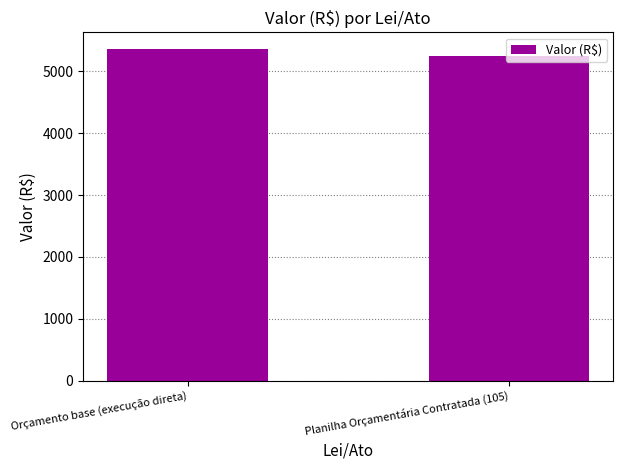

Reading left to right, what are all the values shown in this chart?

Orçamento base (execução direta)=5362.8	Planilha Orçamentária Contratada (105)=5254.8